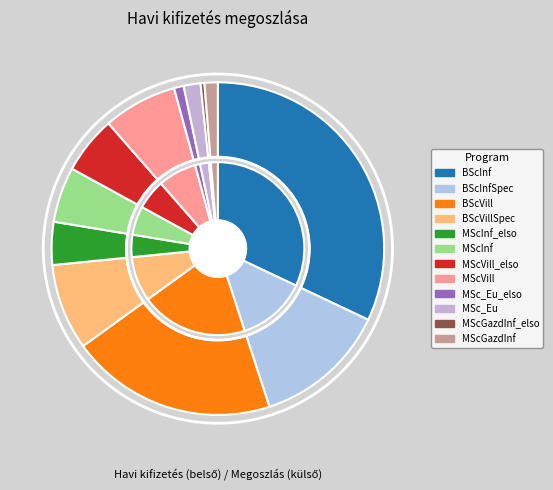

Approximately how many times larger is the value at MScGazdInf_elso compared to MScVill?

0.1